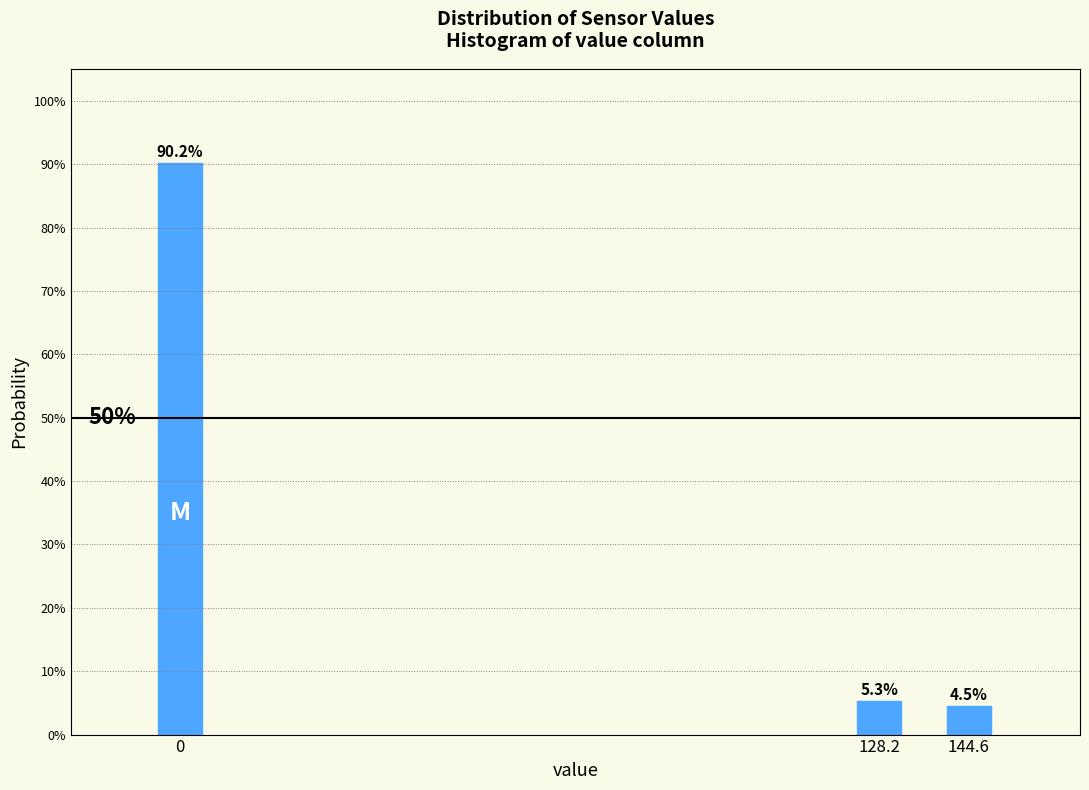

Are the bars horizontal?

No